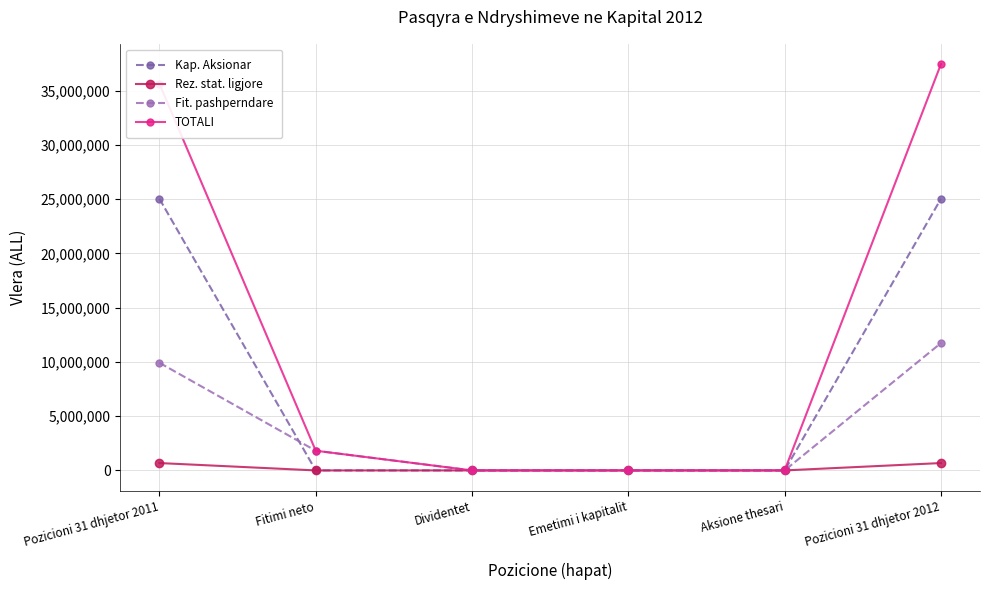

Reading left to right, list all the values displayed in this chart.

Kap. Aksionar: 25030000	0	0	0	0	25030000
Rez. stat. ligjore: 678603	0	0	0	0	678603
Fit. pashperndare: 9918357	1815017	0	0	0	11733374
TOTALI: 35626960	1815017	0	0	0	37441977